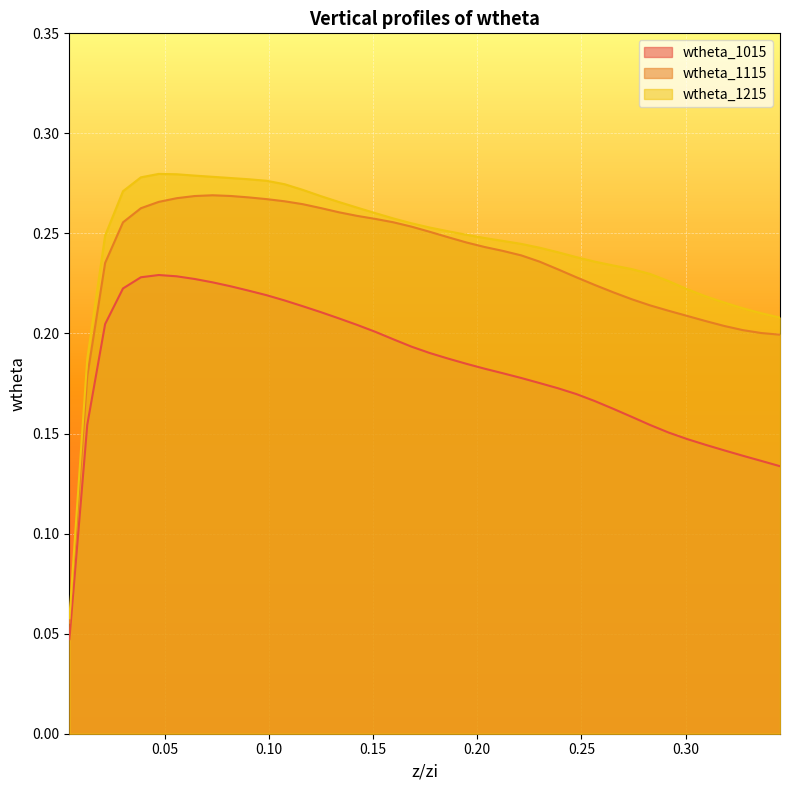

Which series has the largest total across all categories?

wtheta_1215